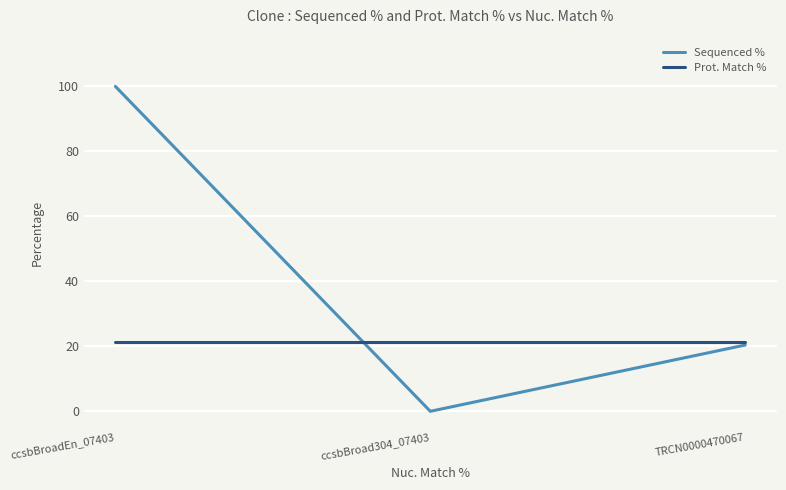

What is the difference between the maximum and minimum values in the Sequenced % series?

100.0